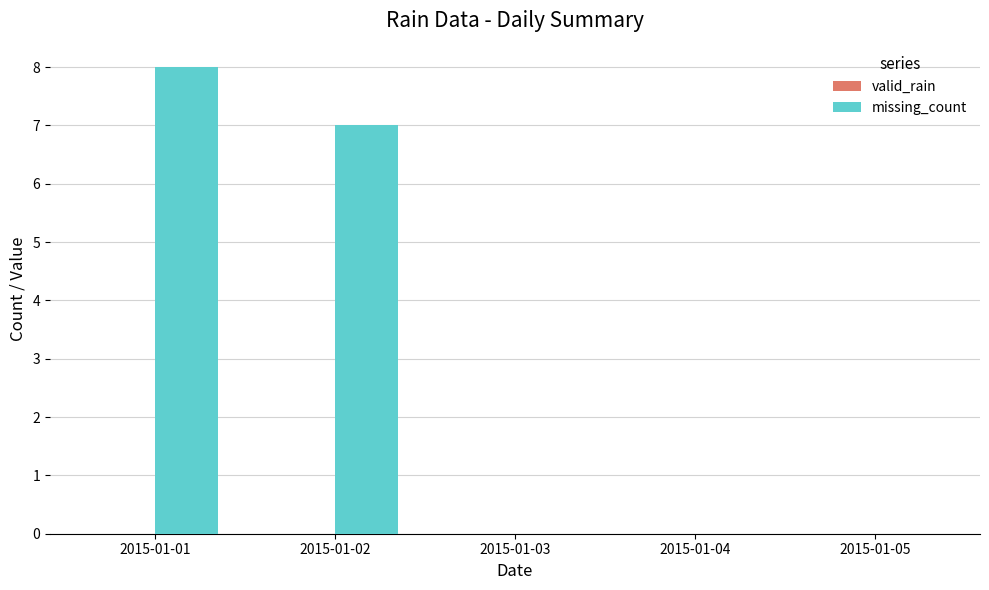

How many distinct data groups are displayed?

1